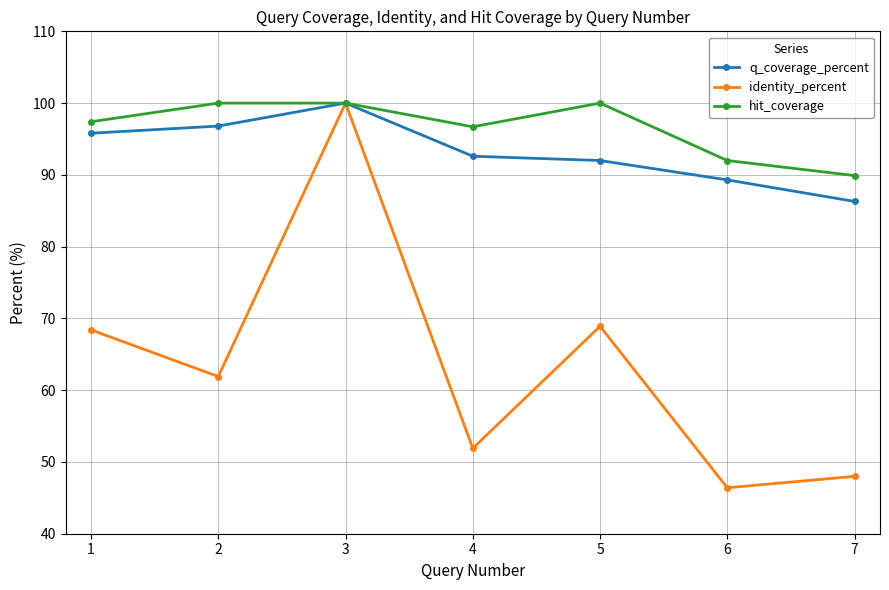

What are all the series names shown in the legend?

q_coverage_percent, identity_percent, hit_coverage